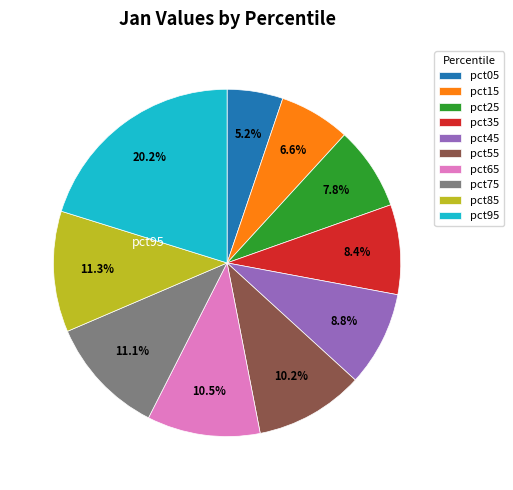

How many slices are in this pie chart?

10